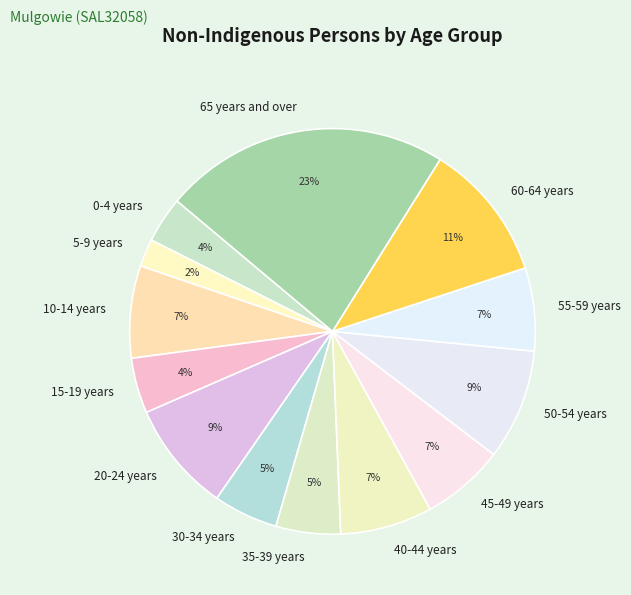

Count the number of slices in the pie.

13